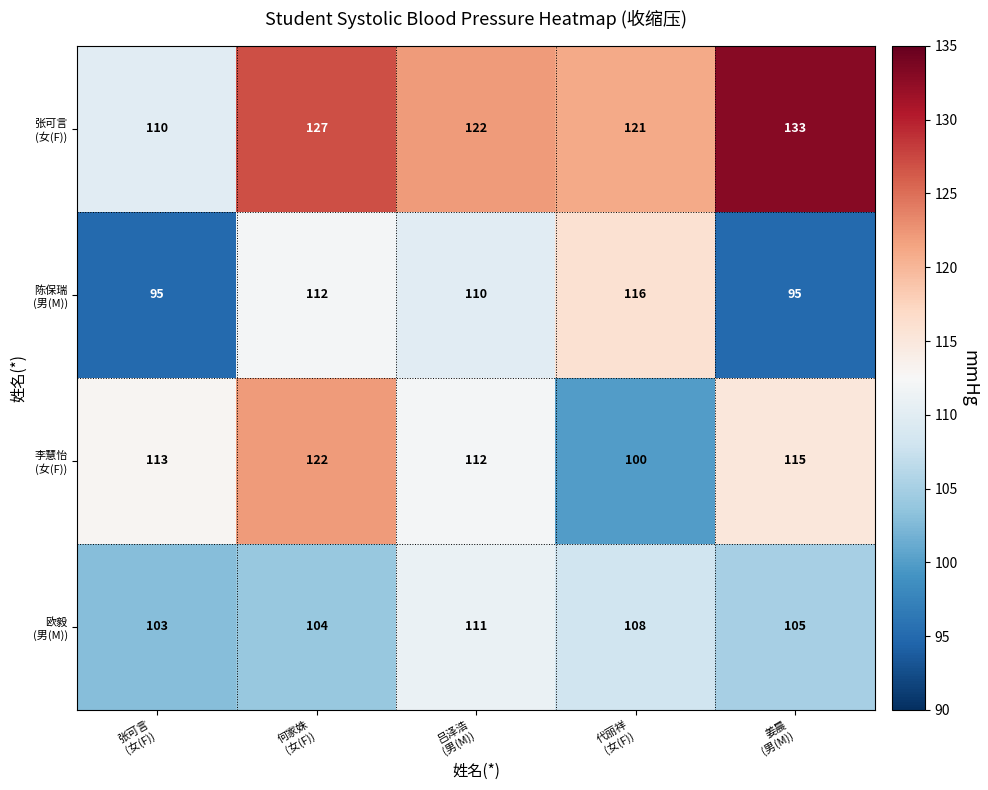

What is the maximum value shown in the chart?

133